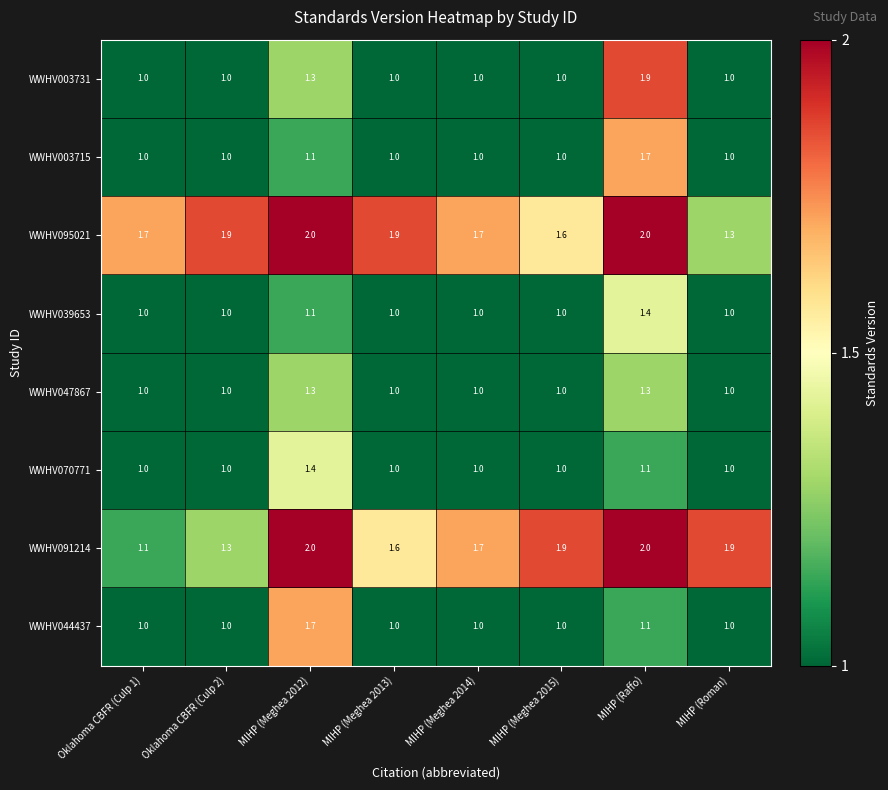

At which category is the sum across all series the highest?

MIHP (Raffo)